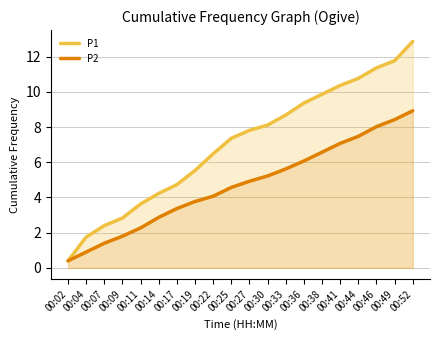

How many data points does each series have?

20